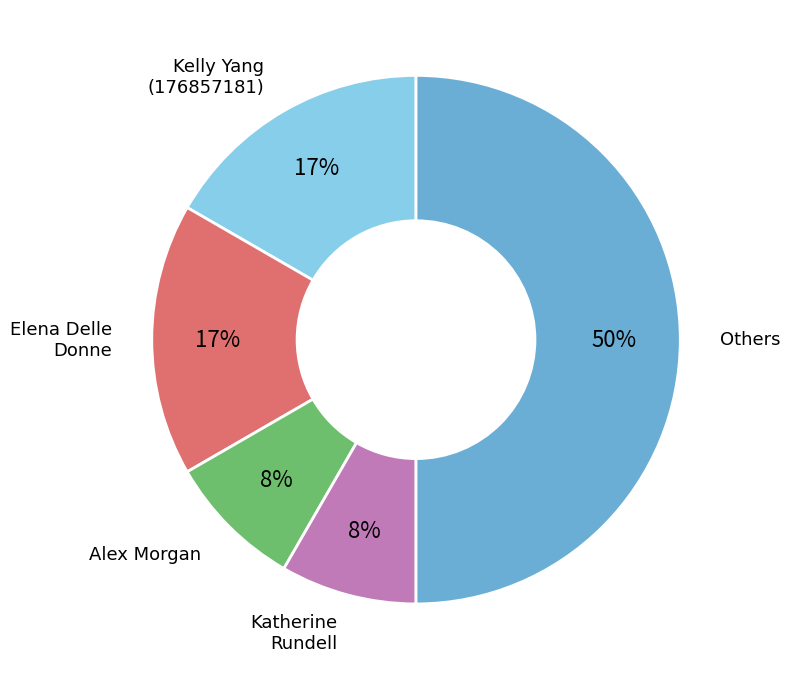

To the nearest percent, what is the difference between the largest and smallest slice percentages?

42%